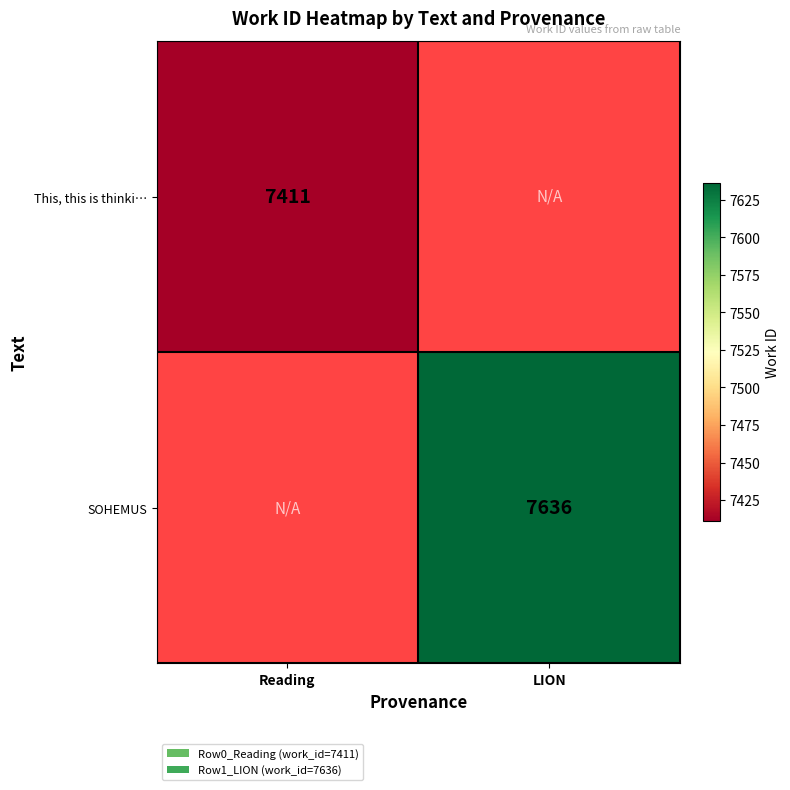

Is it true that SOHEMUS equals 1963 at LION?

False